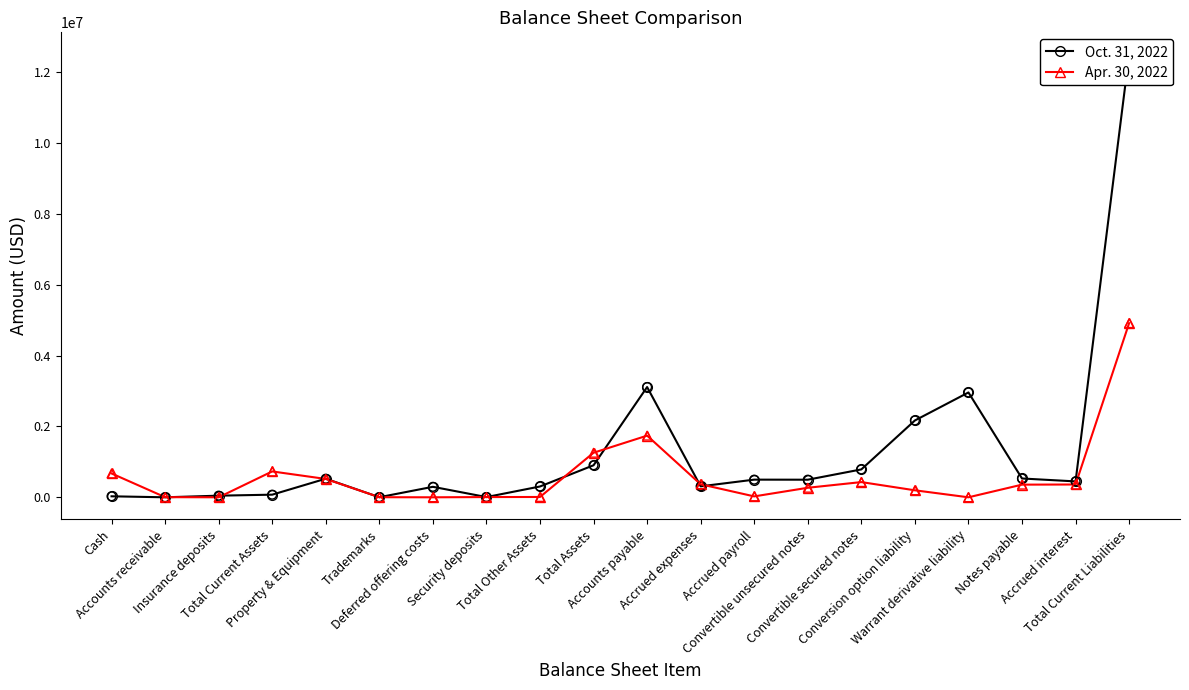

At how many categories does at least one series exceed 1239511?

5